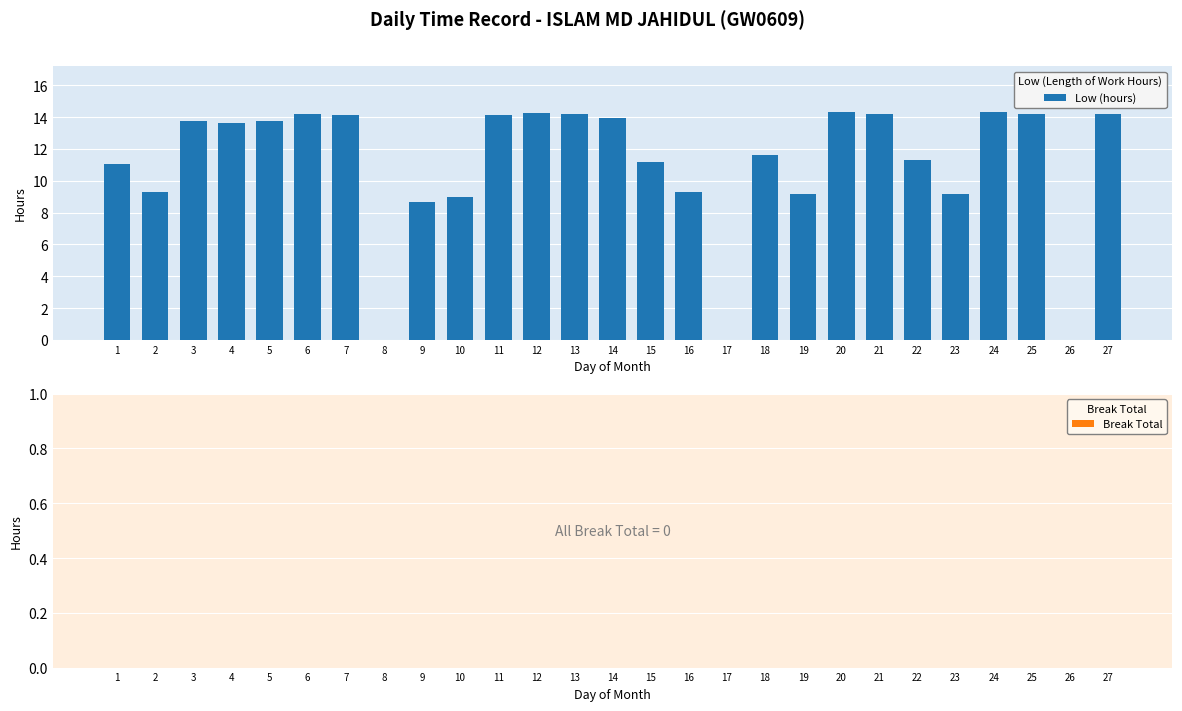

Approximately how many times larger is the value at 6 compared to 18?

1.2